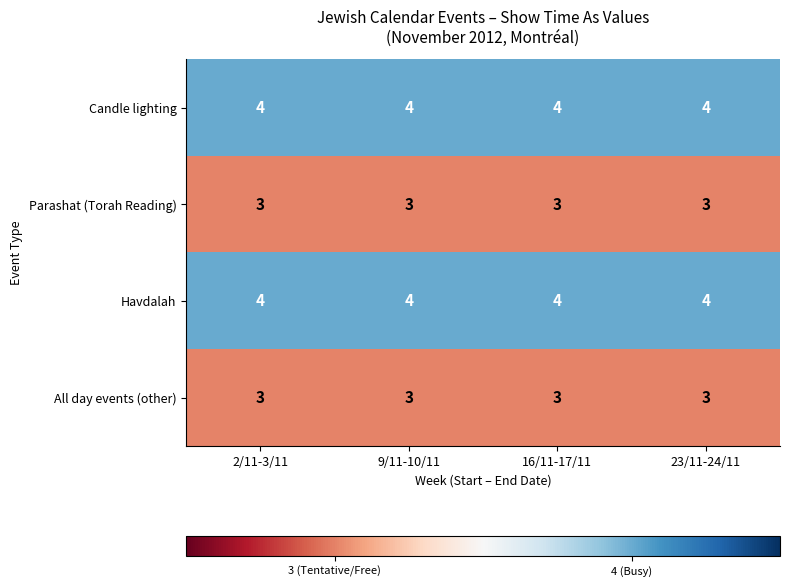

Is it true that All day events (other) equals 4 at 23/11-24/11?

False